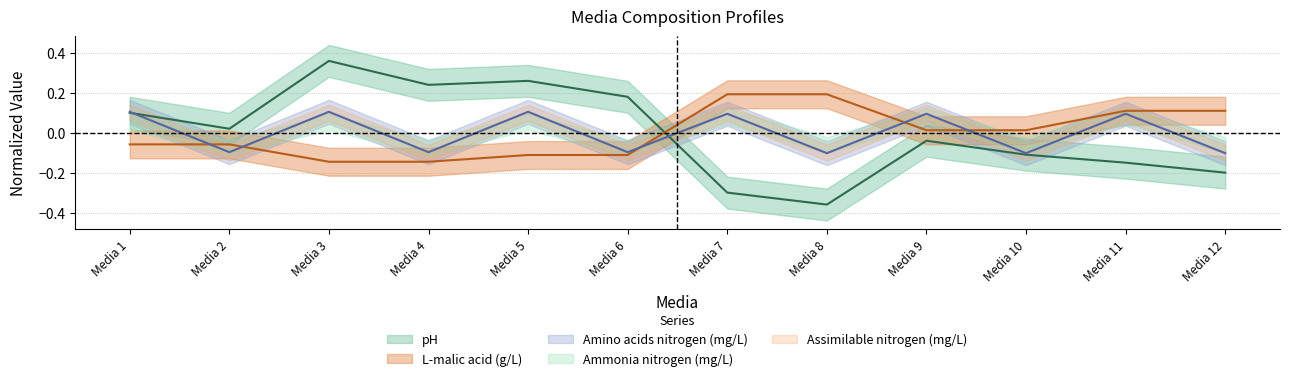

Between Media 10 and Media 7, which is larger?

Media 10